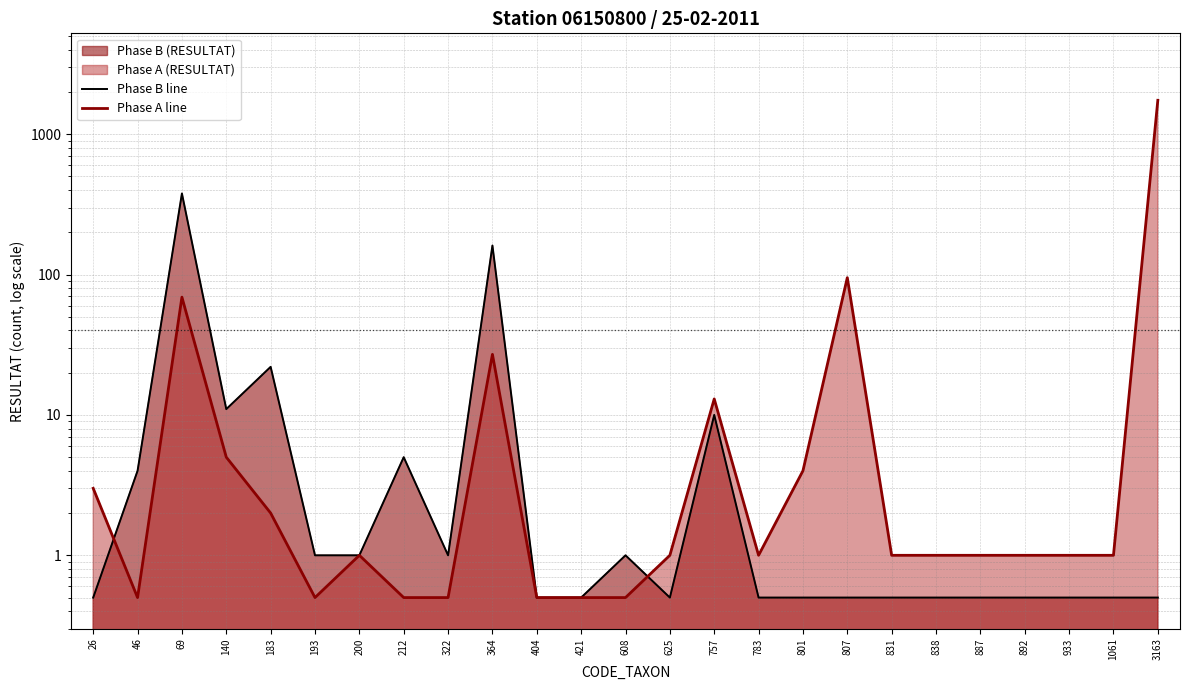

What is the difference between the highest and lowest values at 757?

3.0